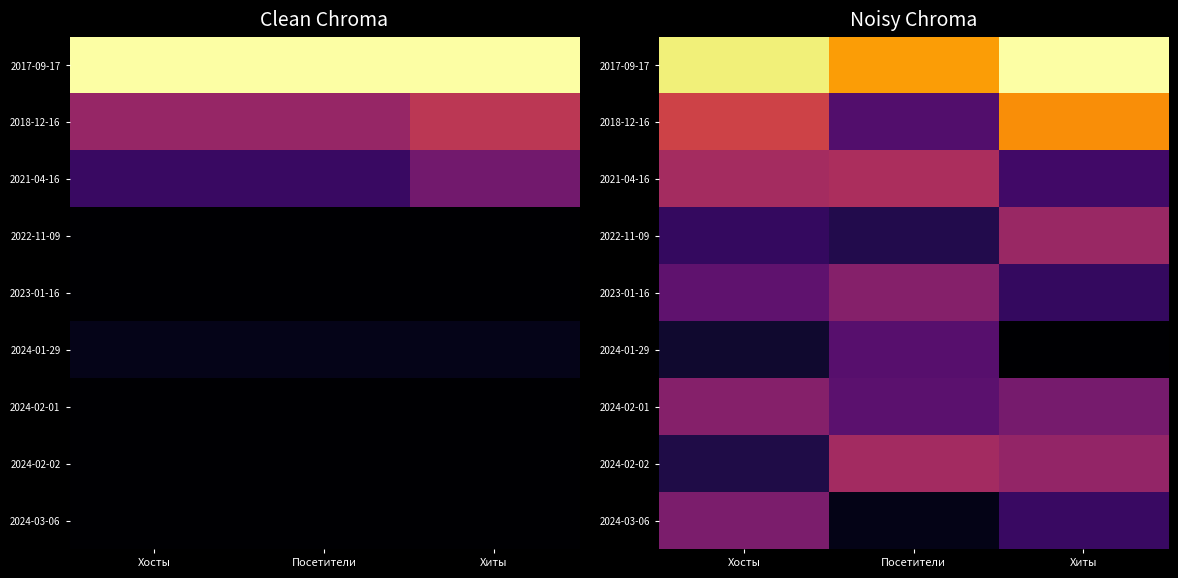

What is the spread (max minus min) of values at Хиты?

35.6